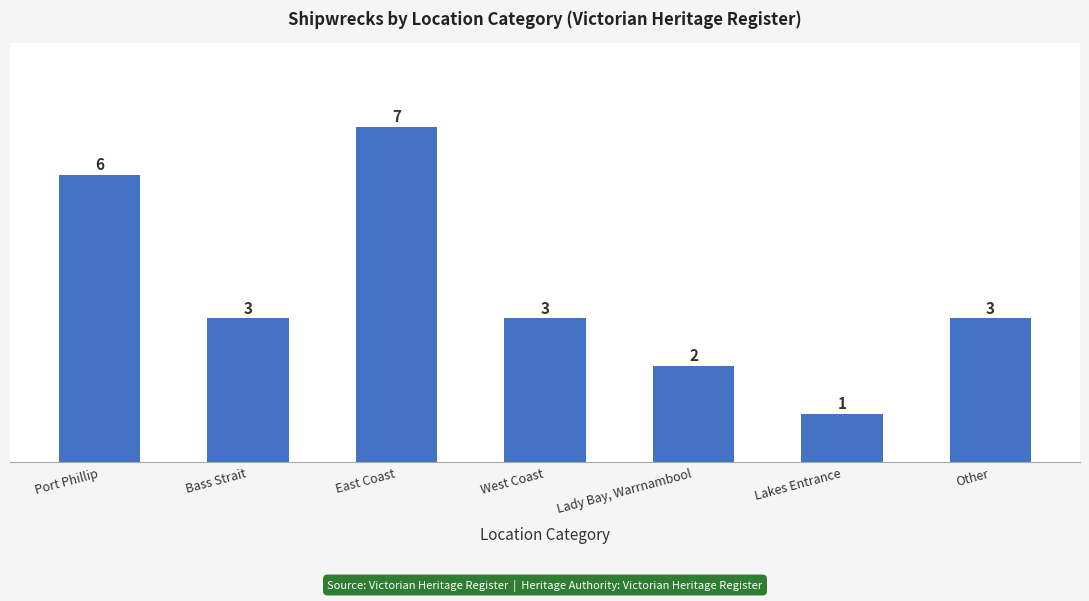

Which label corresponds to the smallest value in the chart?

Lakes Entrance